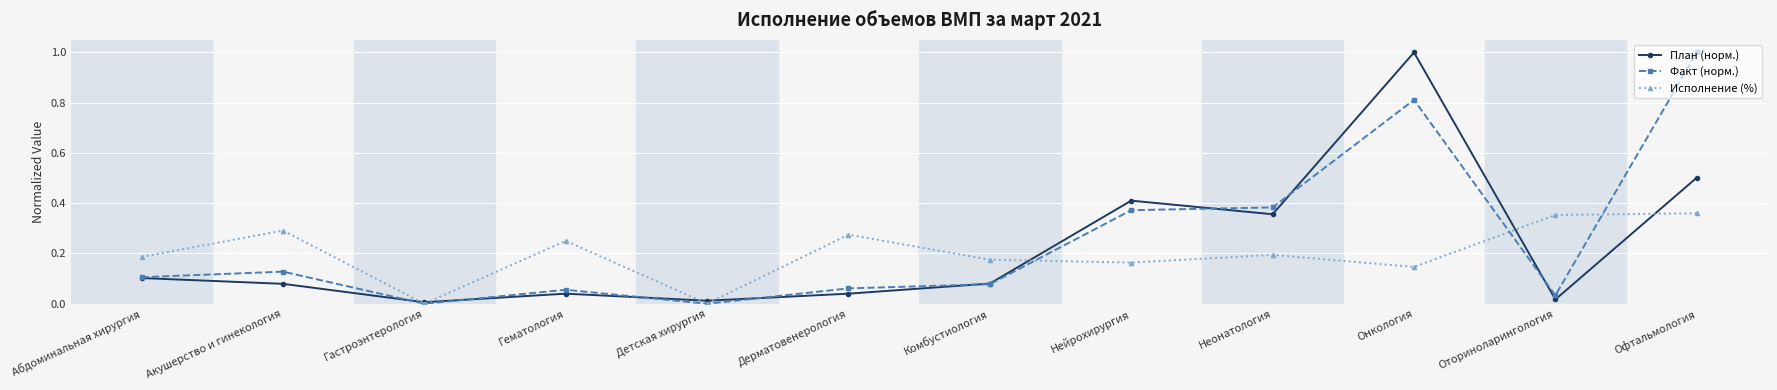

Is the value of План (норм.) at Онкология greater than the value of Исполнение (%) at Комбустиология?

Yes